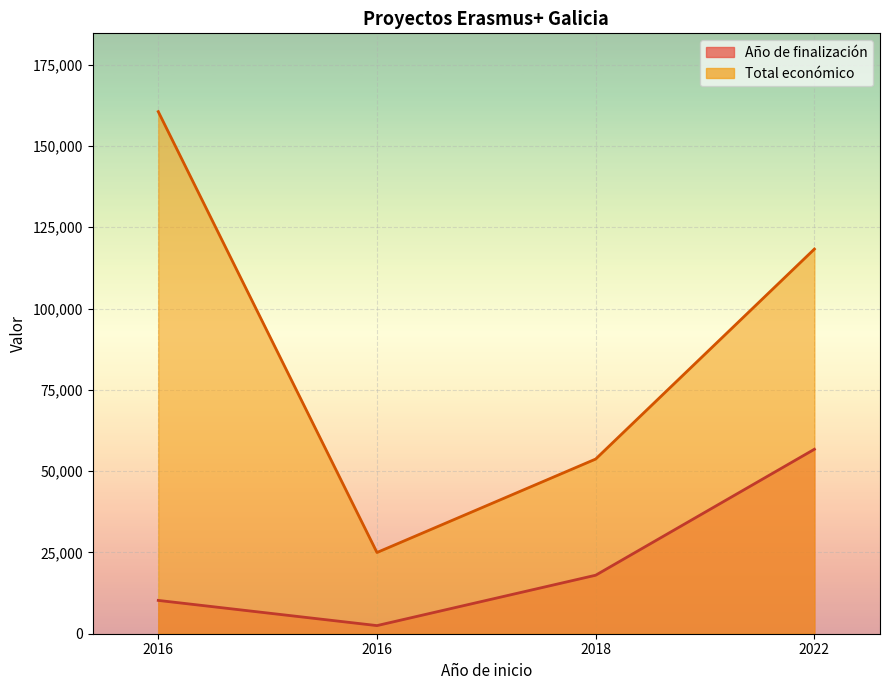

True or false: Total económico has a value of 21894.2 at 2018.

False